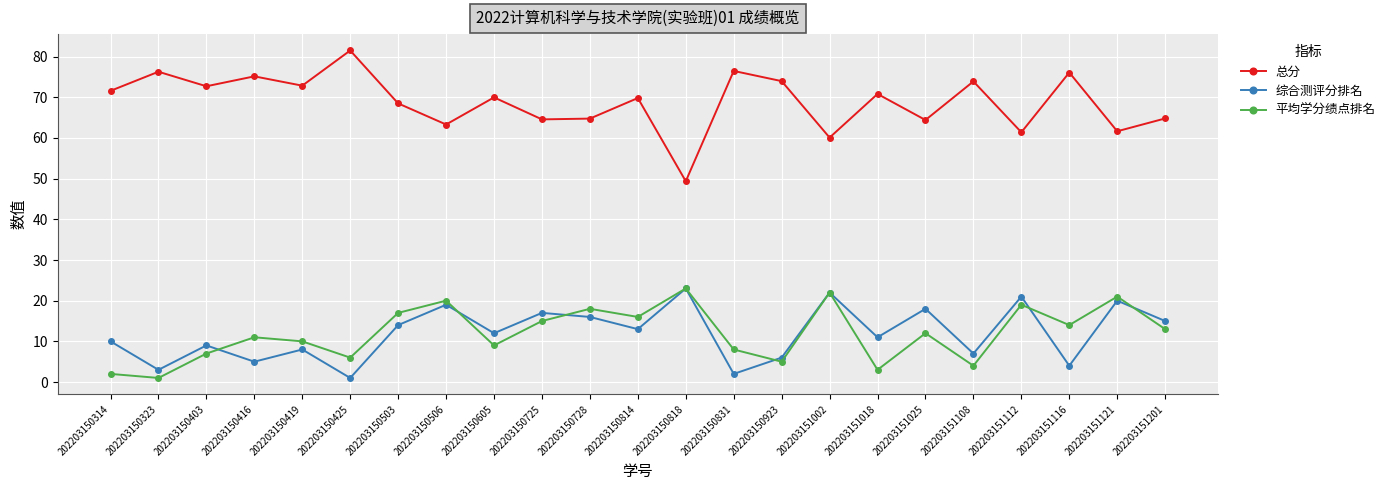

Is the value of 平均学分绩点排名 at 202203150314 greater than the value of 总分 at 202203150323?

No